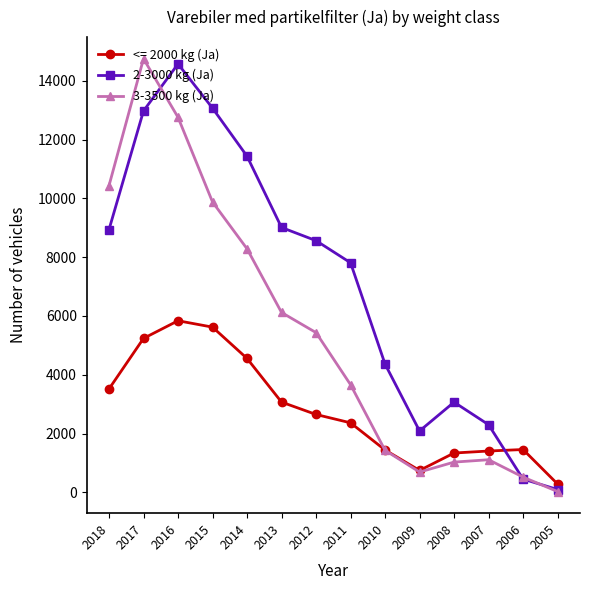

True or false: 2-3000 kg (Ja) has more than 2 interior local peaks.

False